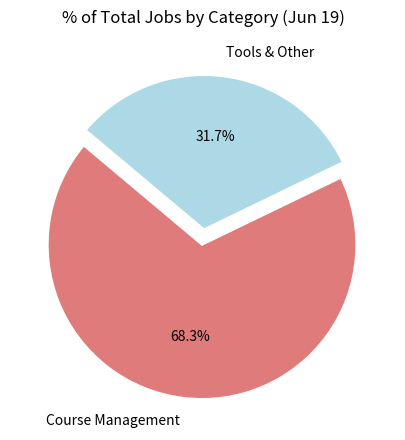

The Tools & Other slice represents 39% of the pie. True or false?

False